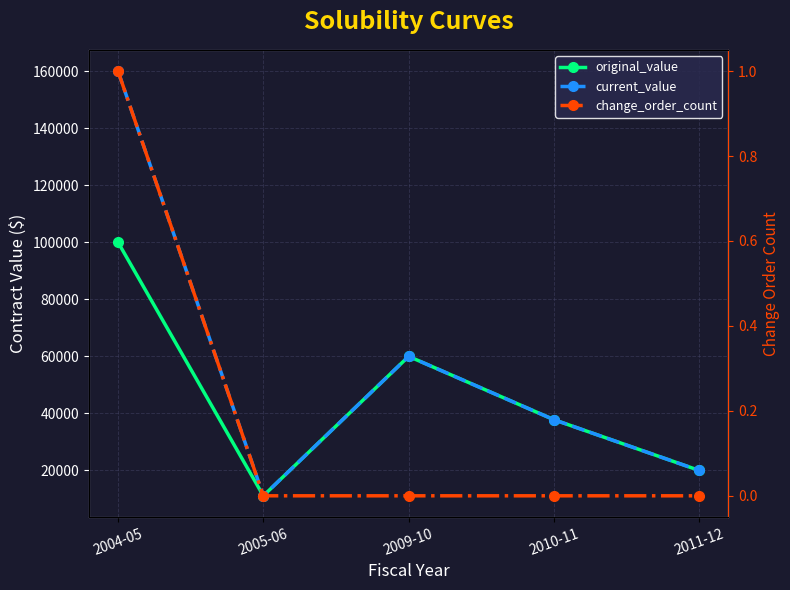

Which series has the largest total across all categories?

current_value